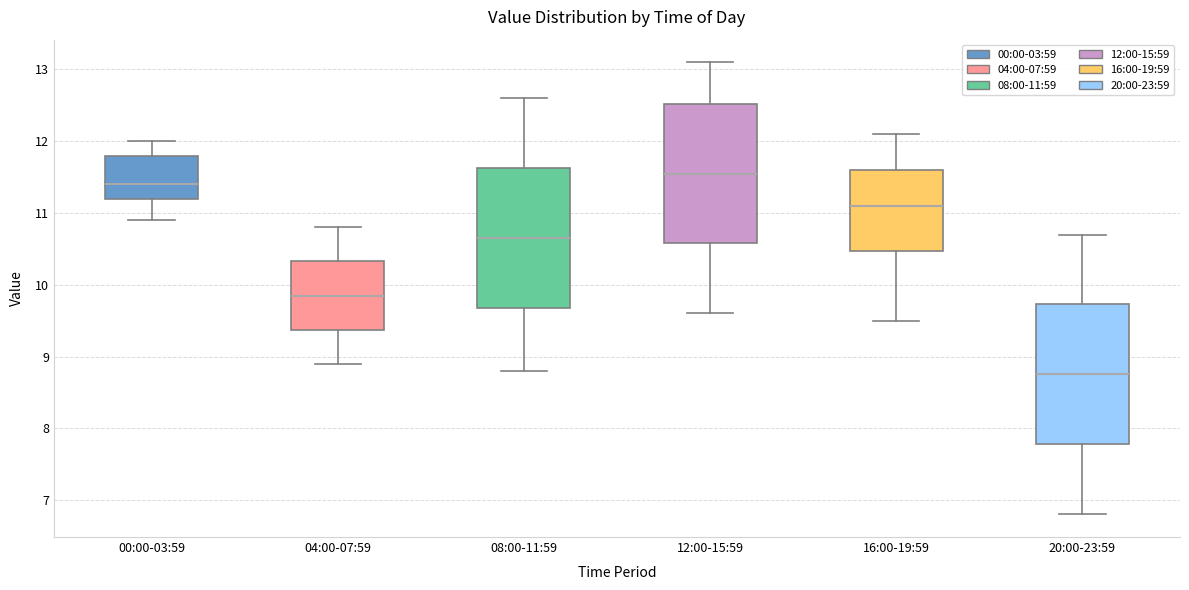

Which box has the highest median line?

12:00-15:59